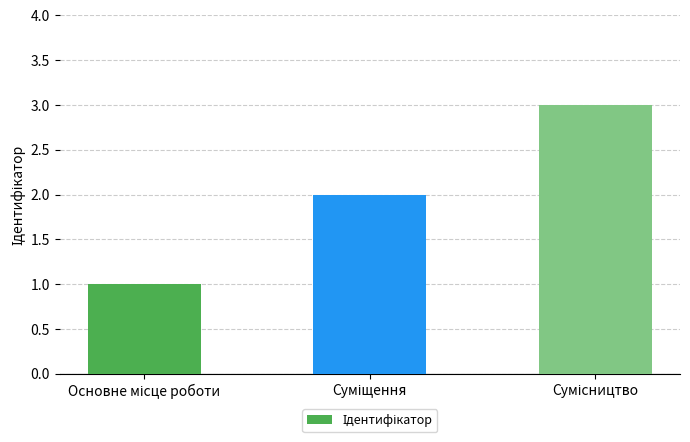

What is the sum of all values?

6